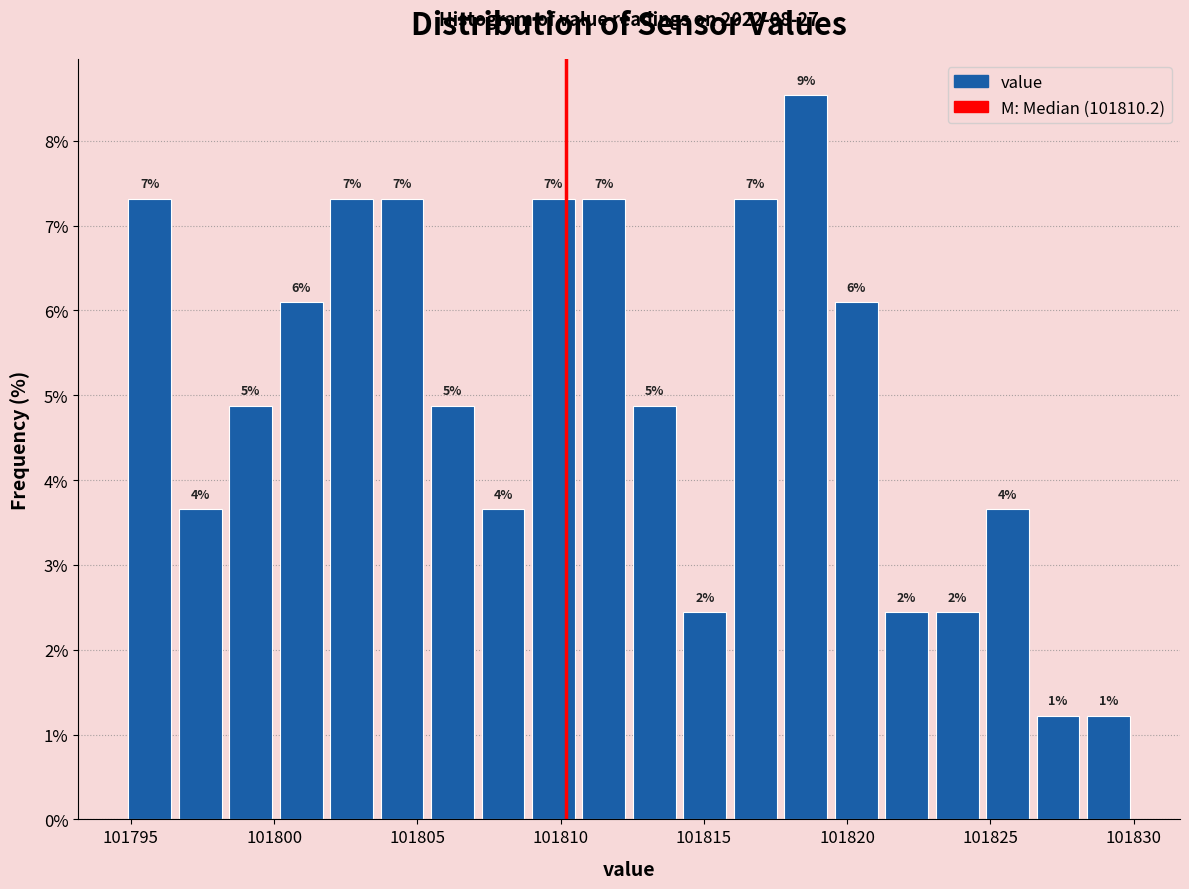

Around what value on the x-axis is the tallest bar? Give the approximate position of its centre, as read against the axis.

101818.5